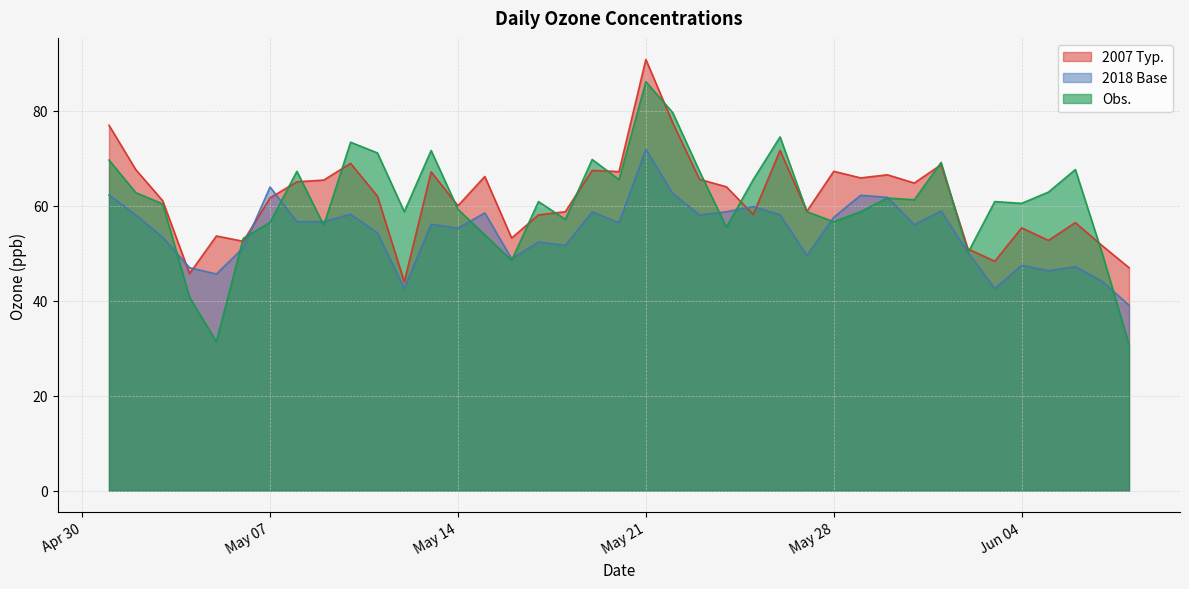

Which series has the largest range (max minus min)?

Obs.